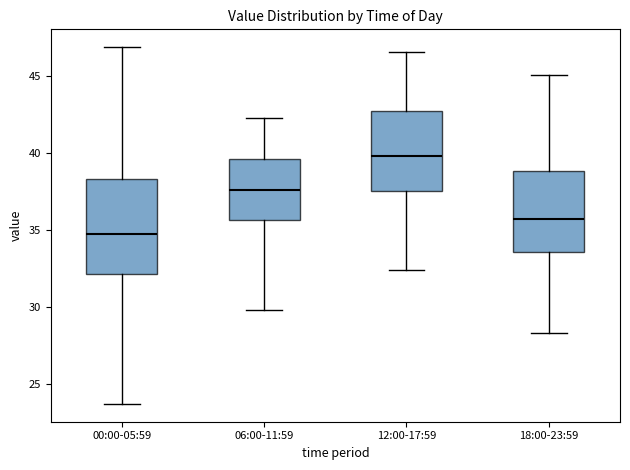

Which box is the tallest, from its lower edge to its upper edge?

00:00-05:59